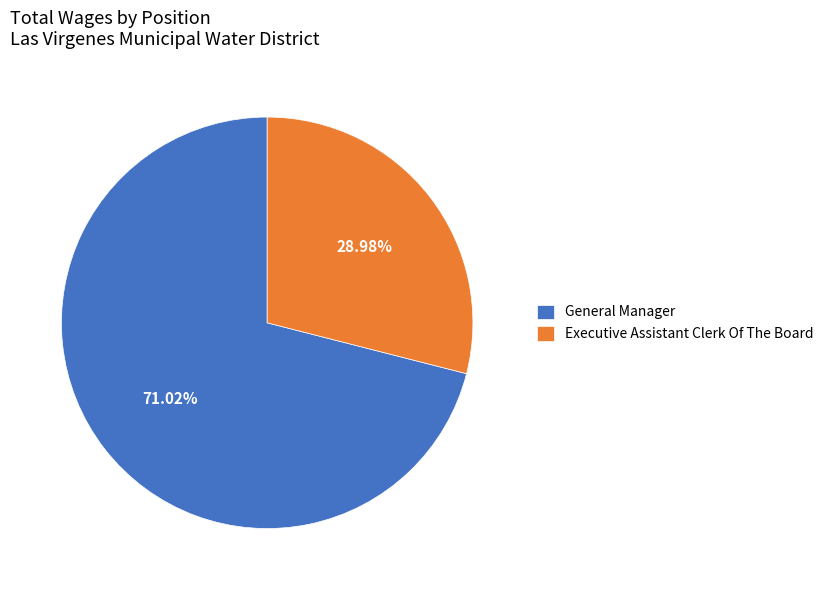

What percentage is the General Manager slice, to the nearest percent?

71%